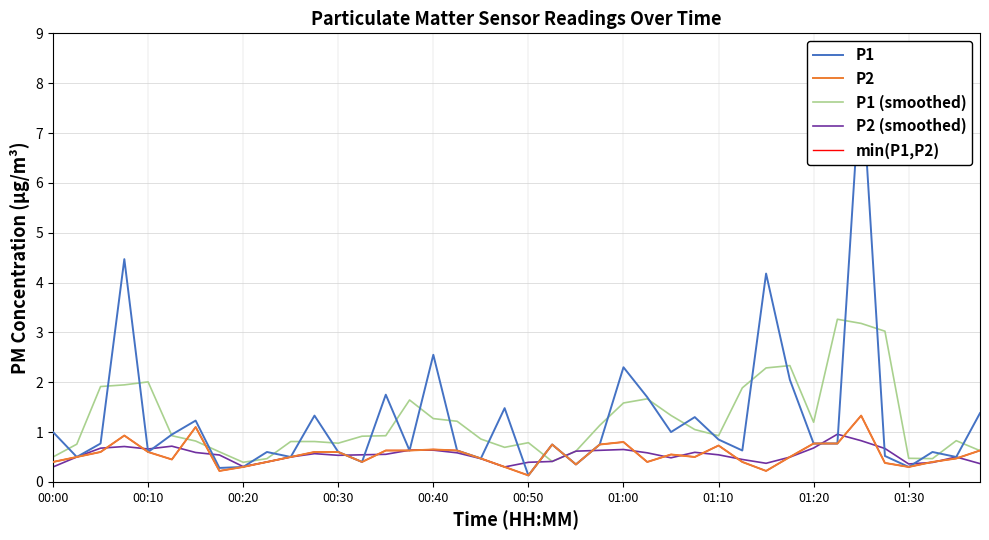

True or false: P2 (smoothed) and P2 cross at least once.

True